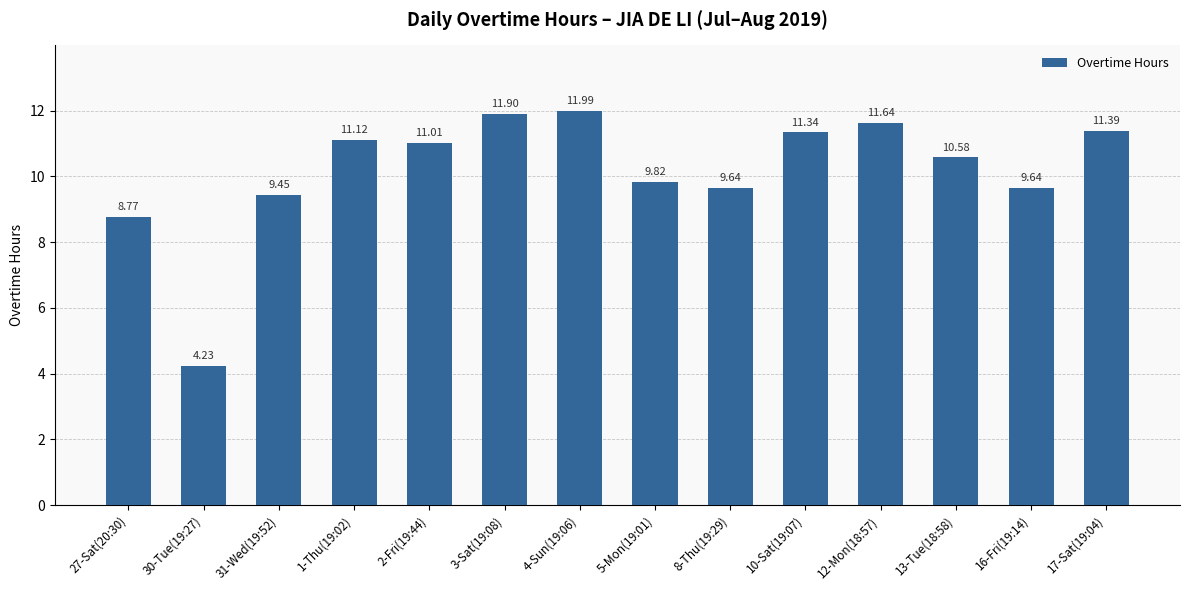

What is the average value?

10.2